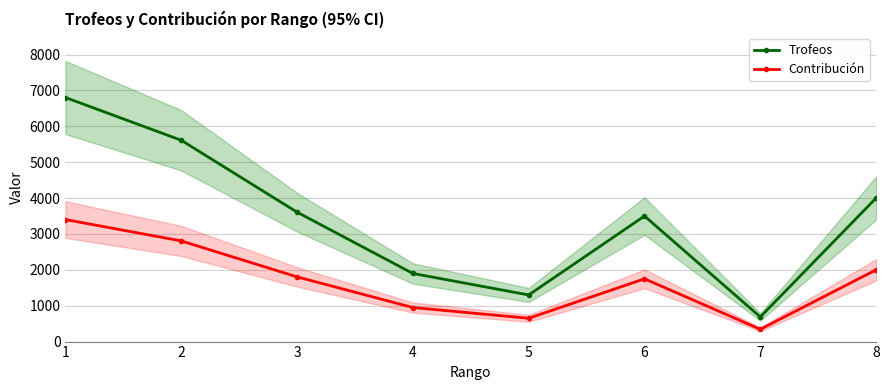

True or false: Trofeos and Contribución cross at least once.

False